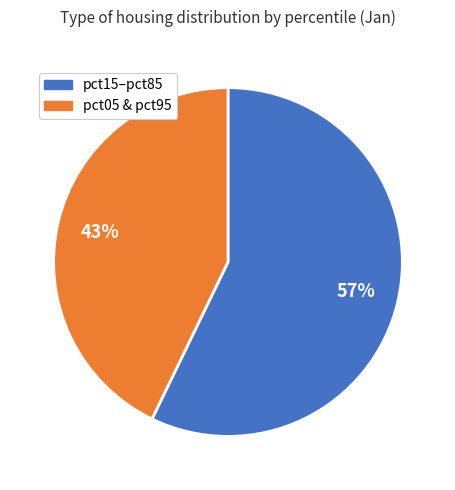

Is there a majority slice in this chart?

Yes